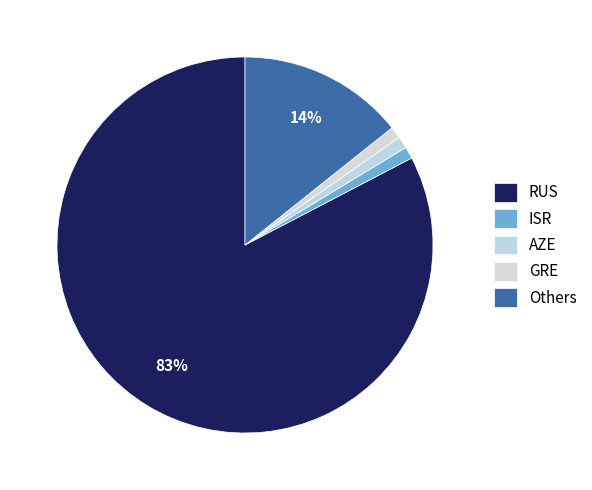

How many slices are in this pie chart?

5